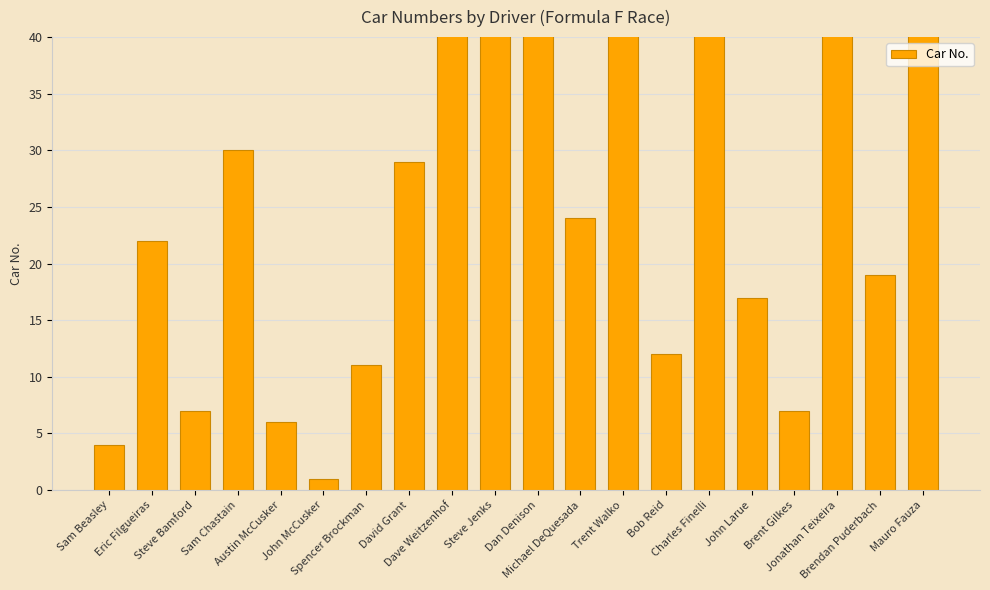

Which label corresponds to the smallest value in the chart?

John McCusker